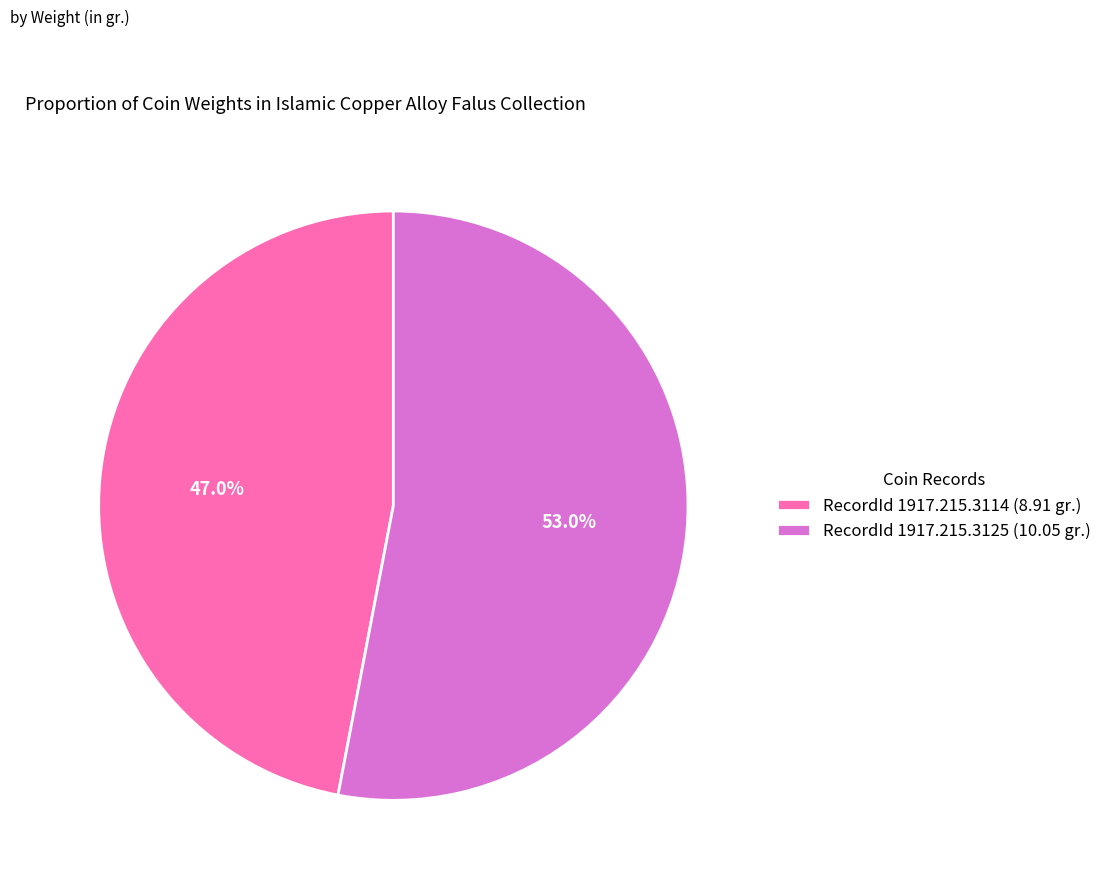

Approximately how many times larger is the value at RecordId 1917.215.3125 (10.05 gr.) compared to RecordId 1917.215.3114 (8.91 gr.)?

1.1